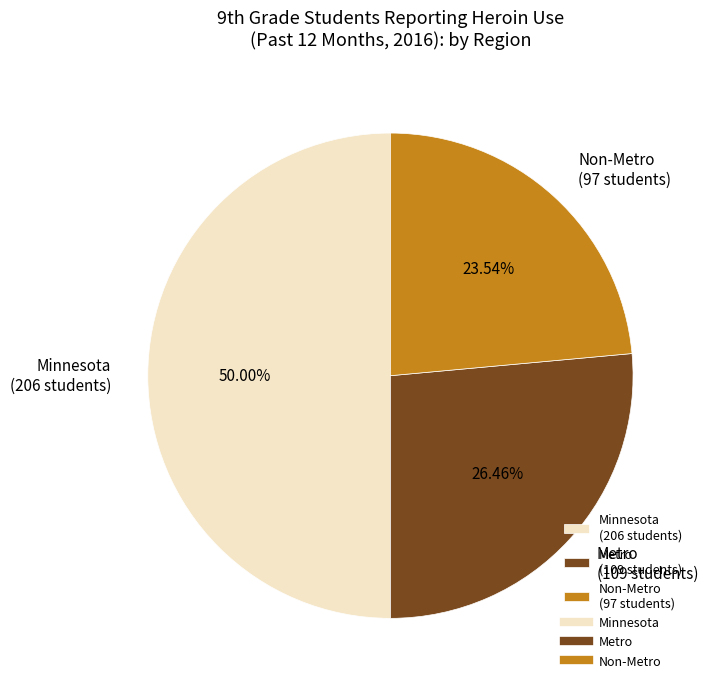

Rank the categories by value from highest to lowest.

Minnesota, Metro, Non-Metro